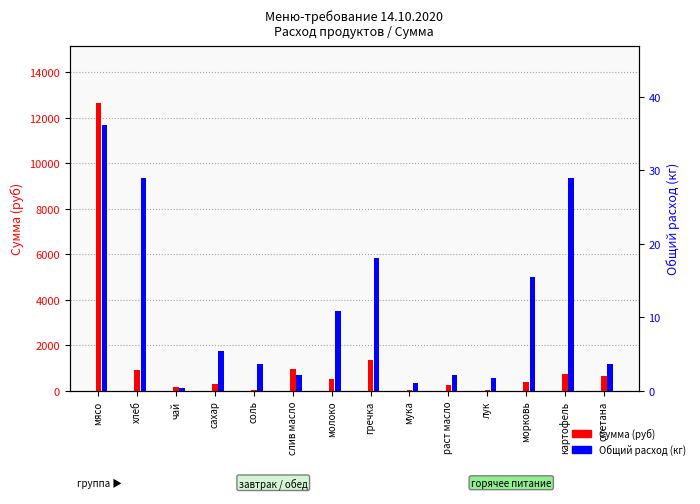

What is the total value across all series at картофель?

750.9